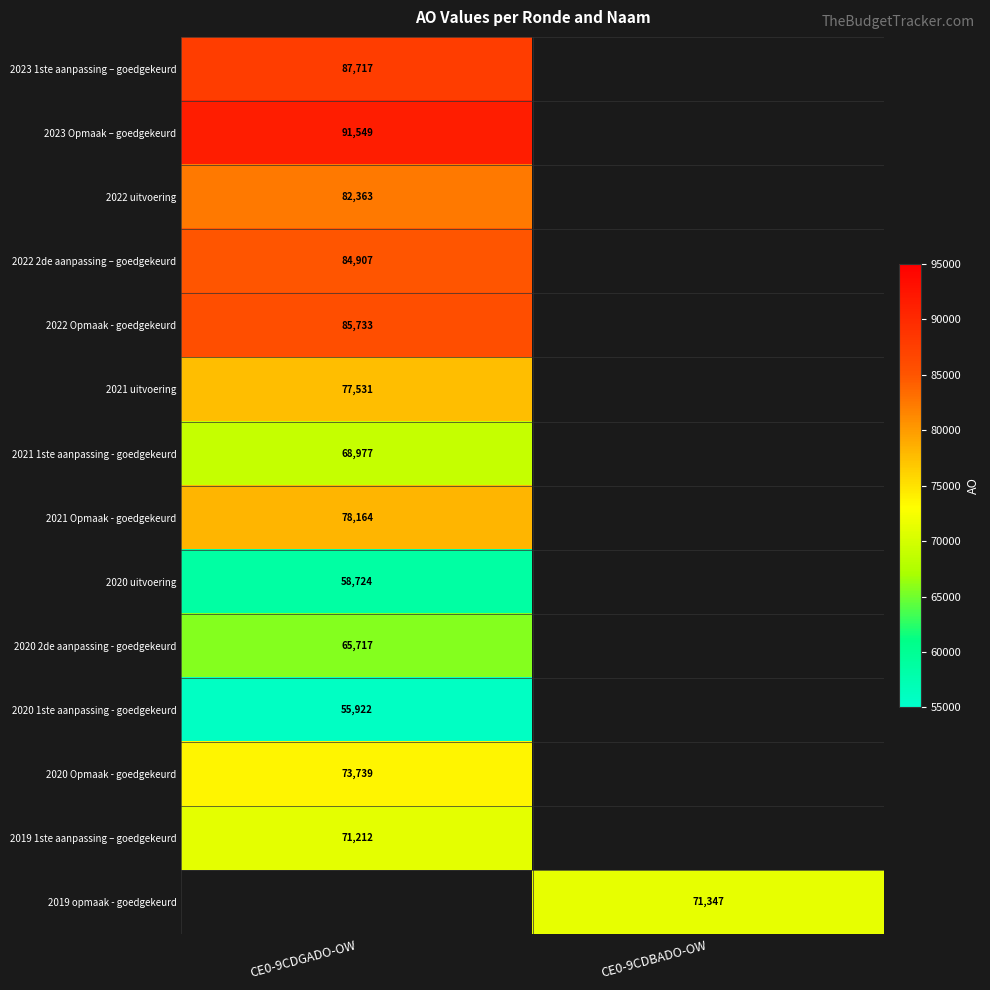

True or false: 2022 Opmaak - goedgekeurd has a value of 85733 at CE0-9CDGADO-OW.

True